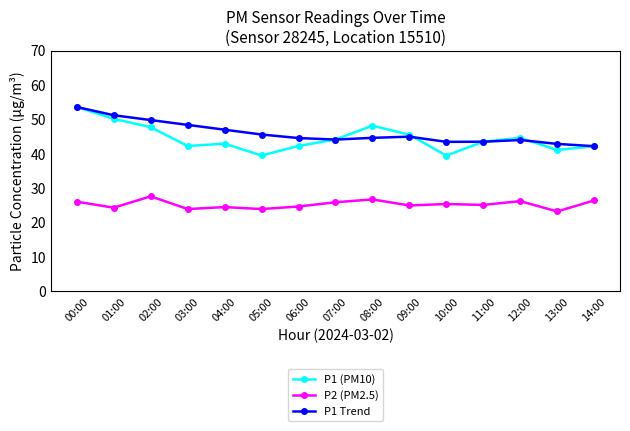

Is this an area chart (filled region under the line)?

No